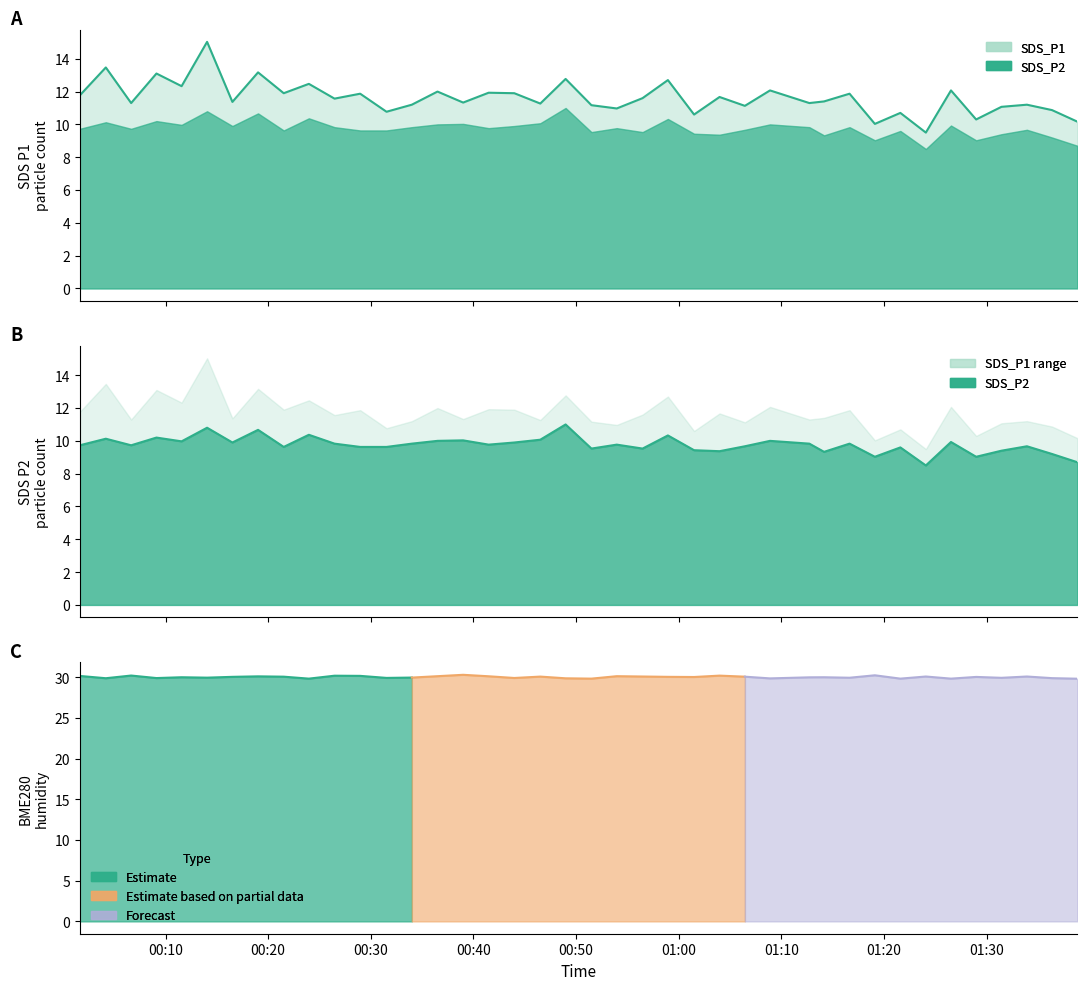

What is the minimum value for Estimate?

29.8